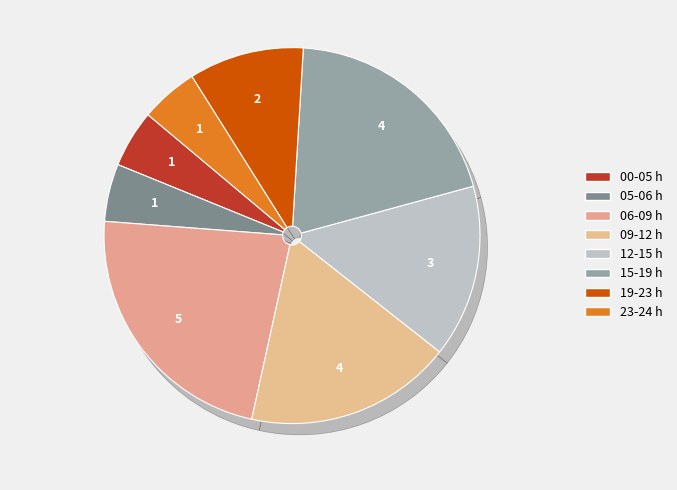

Rank the categories by value from highest to lowest.

06-09 h, 15-19 h, 09-12 h, 12-15 h, 19-23 h, 00-05 h, 05-06 h, 23-24 h